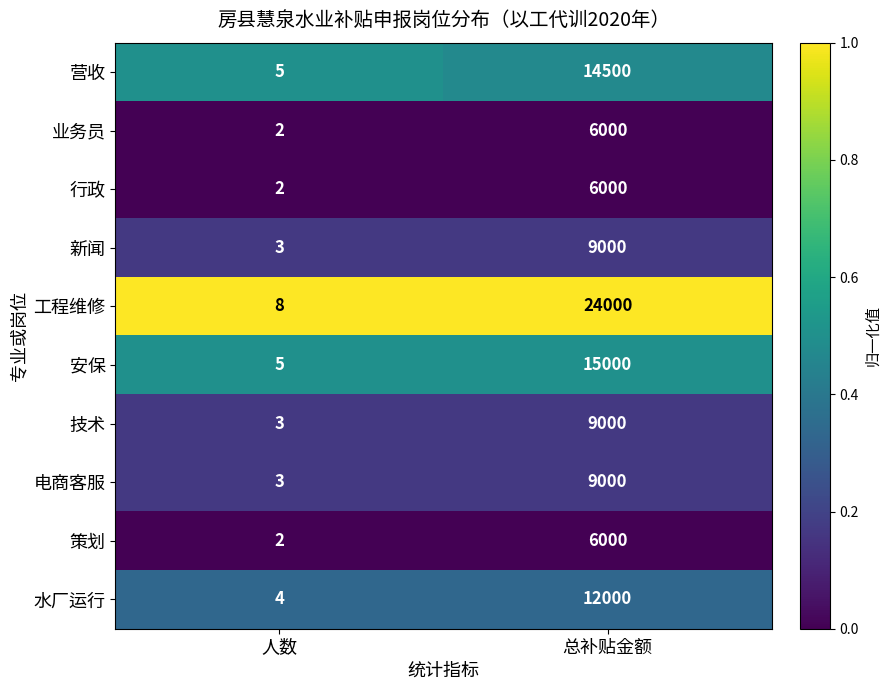

Which series changed the most between 人数 and 总补贴金额?

工程维修